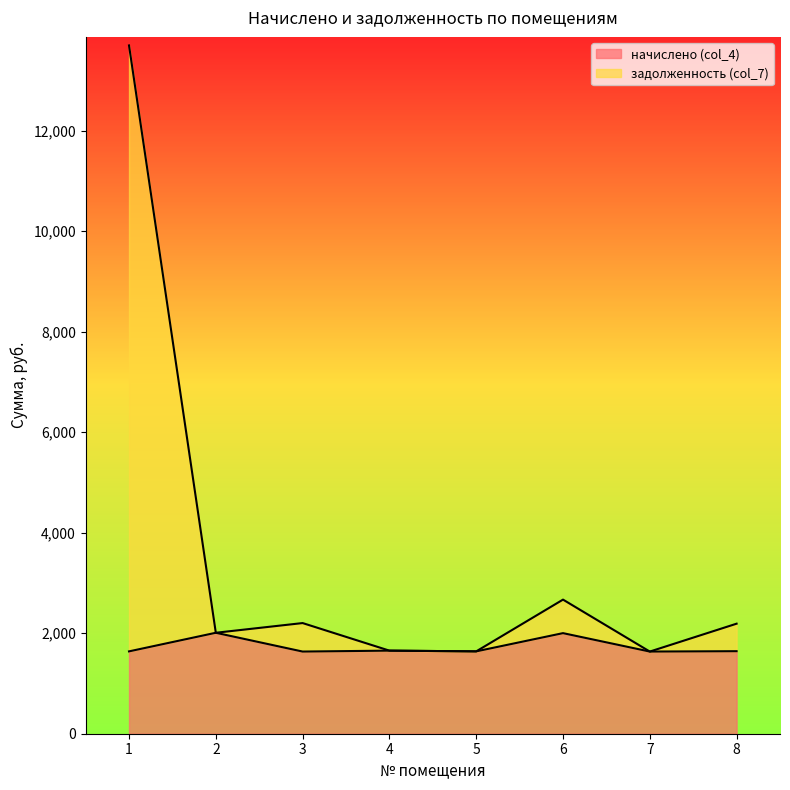

What is the total value across all series at 3?

2202.1